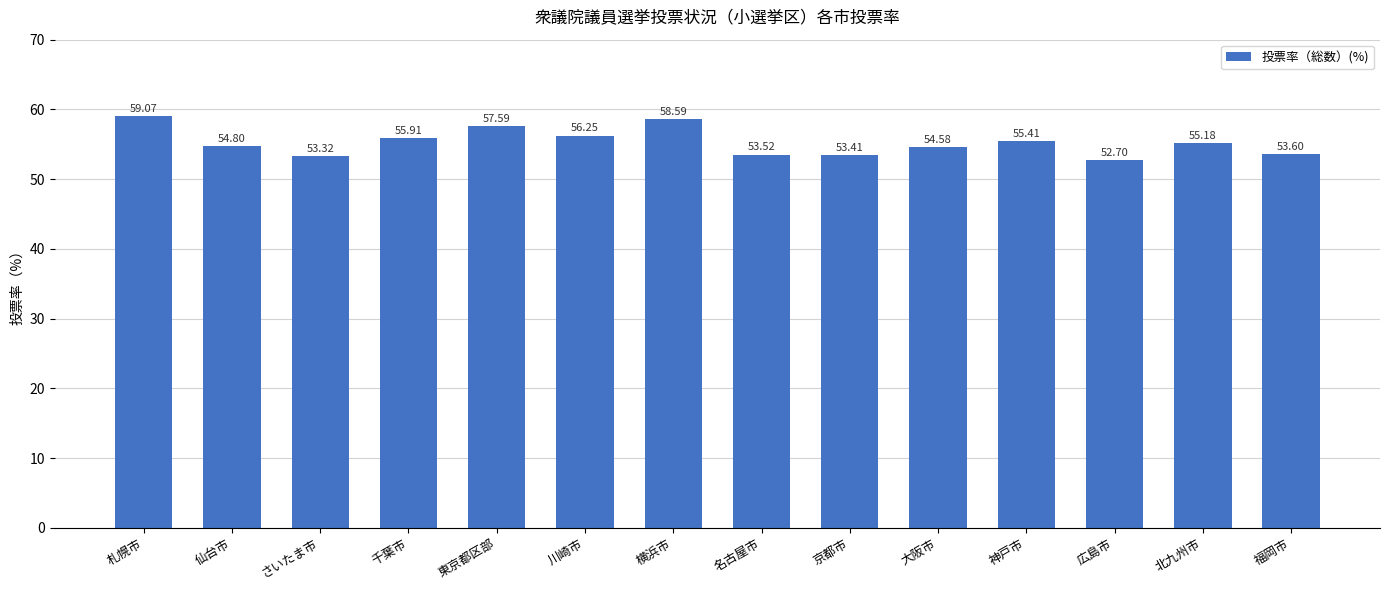

What is the difference between the values at 名古屋市 and 大阪市?

1.1